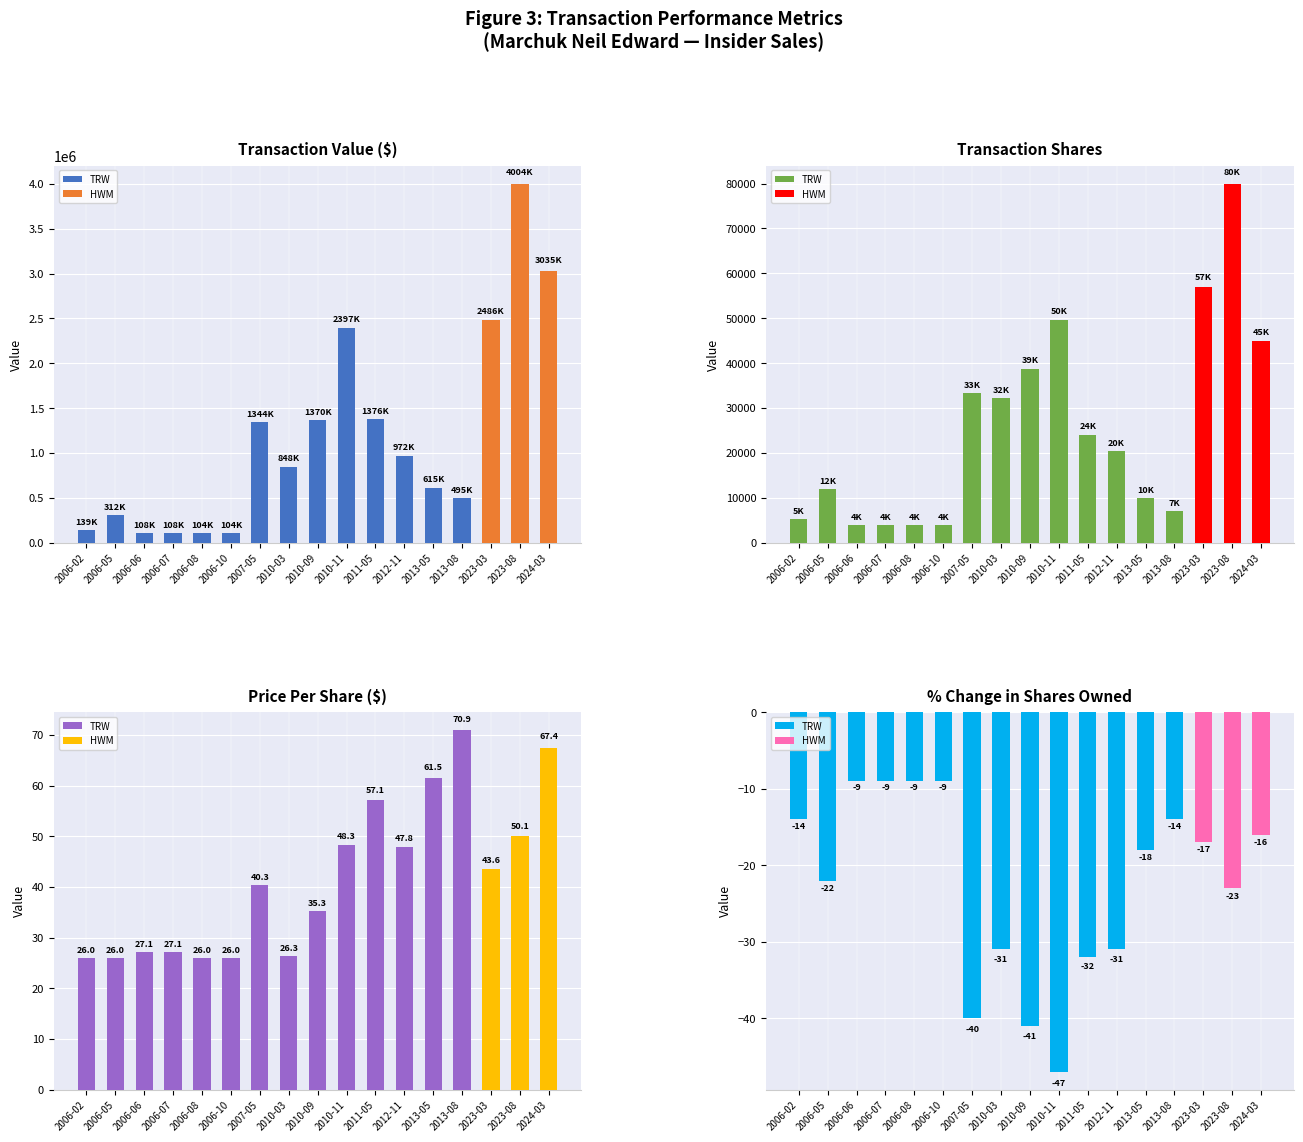

Count the number of categories in the chart.

17